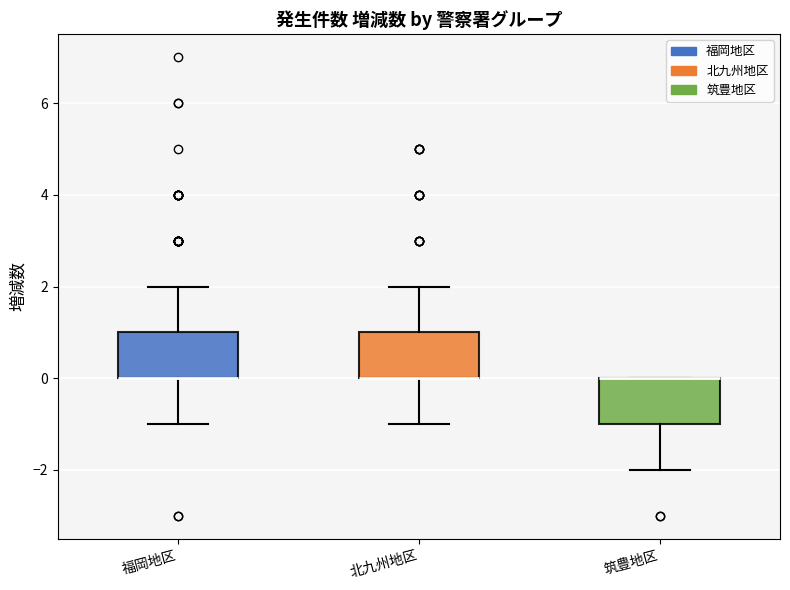

Reading left to right, read every box against the y-axis: the position of its median line, the range the box covers, and the ends of its whiskers. The values are not printed on the chart, so give them approximately, as read against the axis.

福岡地区: median 0 (drawn on the box's lower edge), box 0 to 1, whiskers -1 to 2
北九州地区: median 0 (drawn on the box's lower edge), box 0 to 1, whiskers -1 to 2
筑豊地区: median 0 (drawn on the box's upper edge), box -1 to 0, whiskers -2 to 0